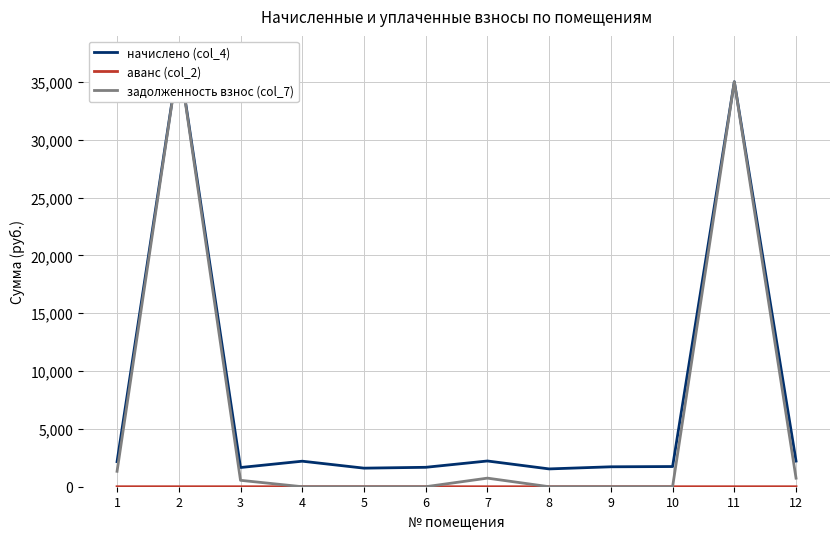

The value of задолженность взнос (col_7) at 12 is 739.3. True or false?

True